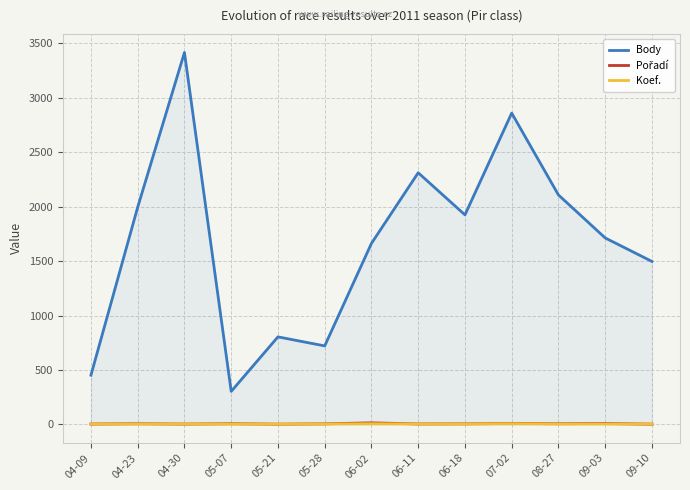

What is the label of the 3rd point from the left?

04-30